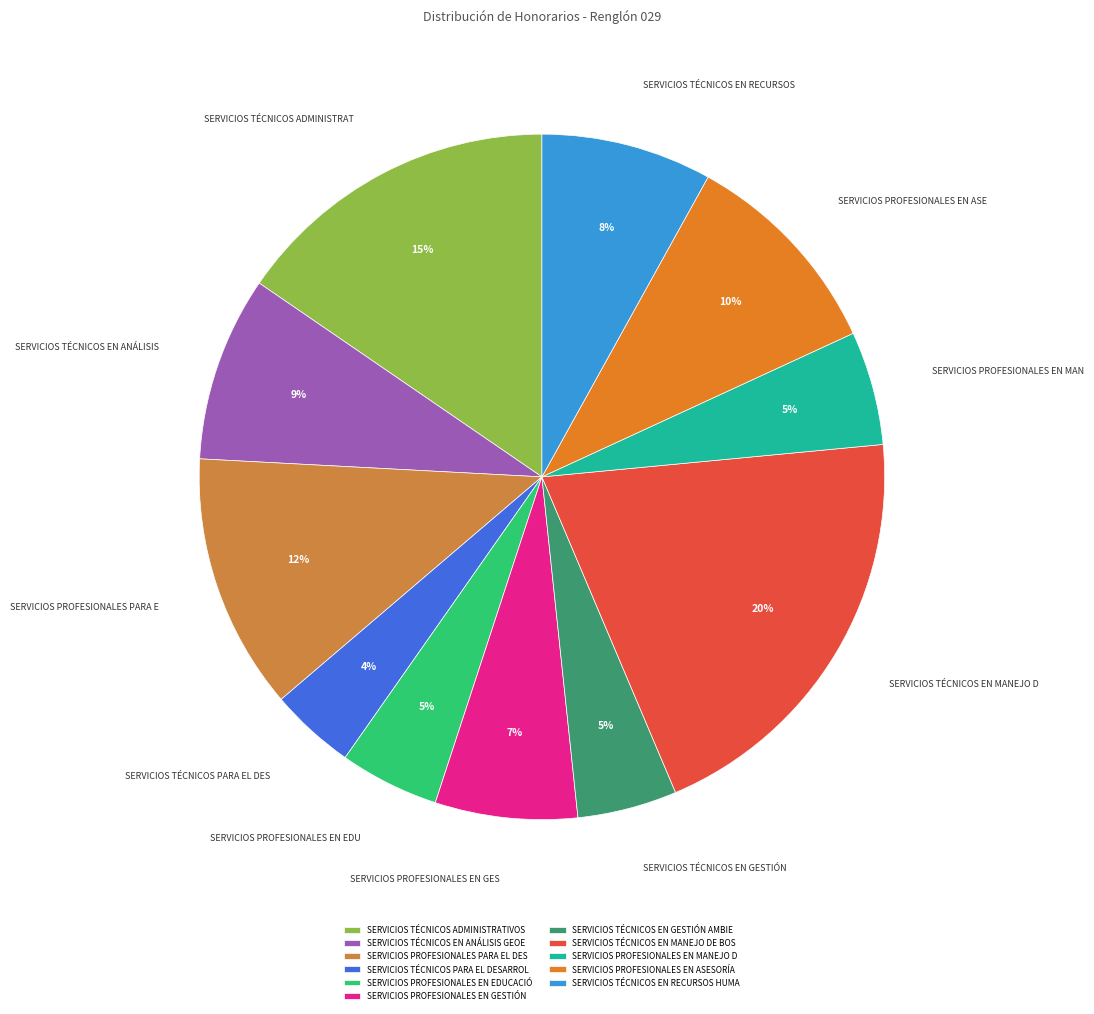

How many segments does this pie chart have?

11